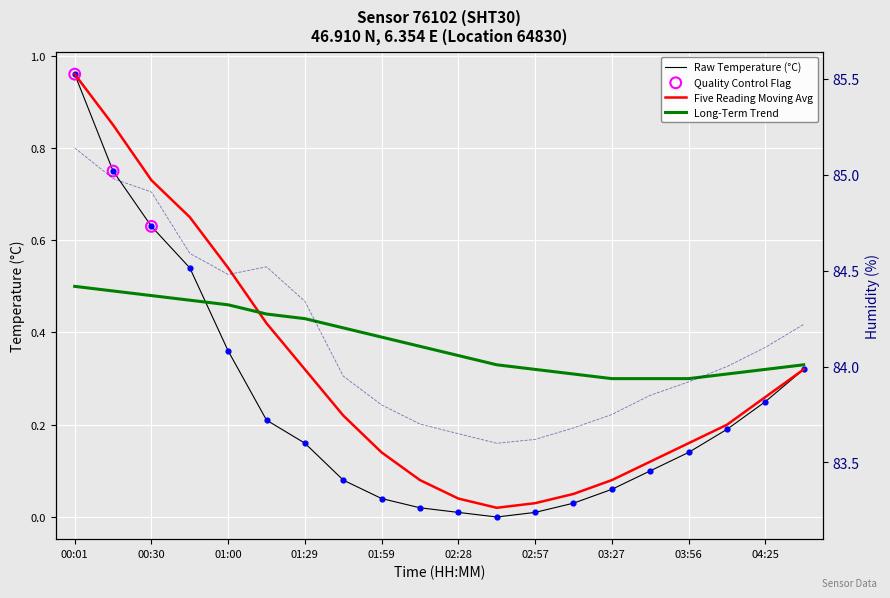

What is the total value across all series at 00:30?

86.8